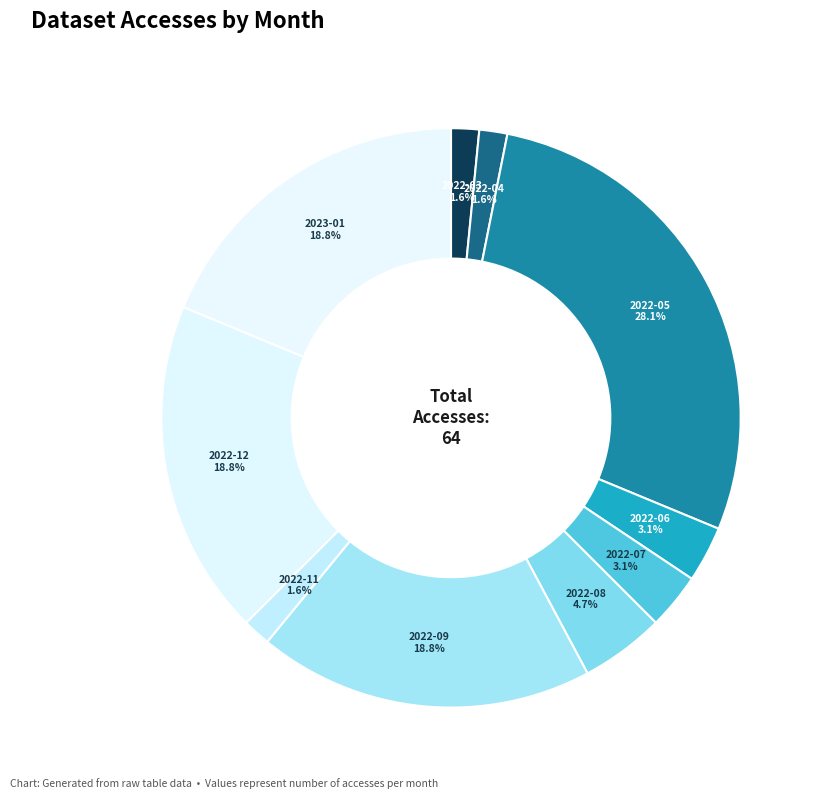

What is the smallest slice in the pie chart?

2022-03